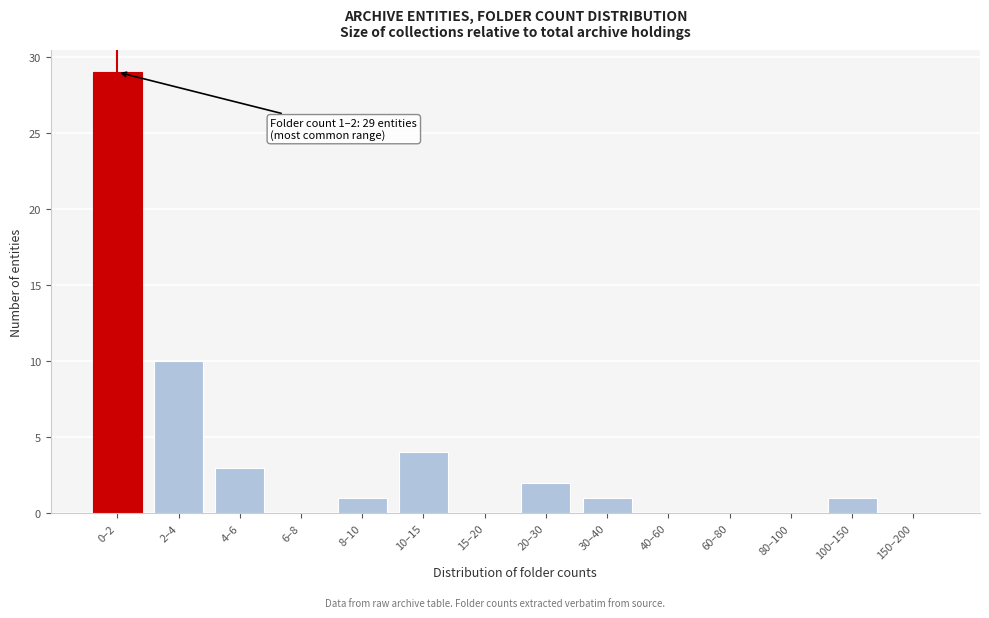

Reading right to left, what are all the values shown in this chart?

150–200=0	100–150=1	80–100=0	60–80=0	40–60=0	30–40=1	20–30=2	15–20=0	10–15=4	8–10=1	6–8=0	4–6=3	2–4=10	0–2=29